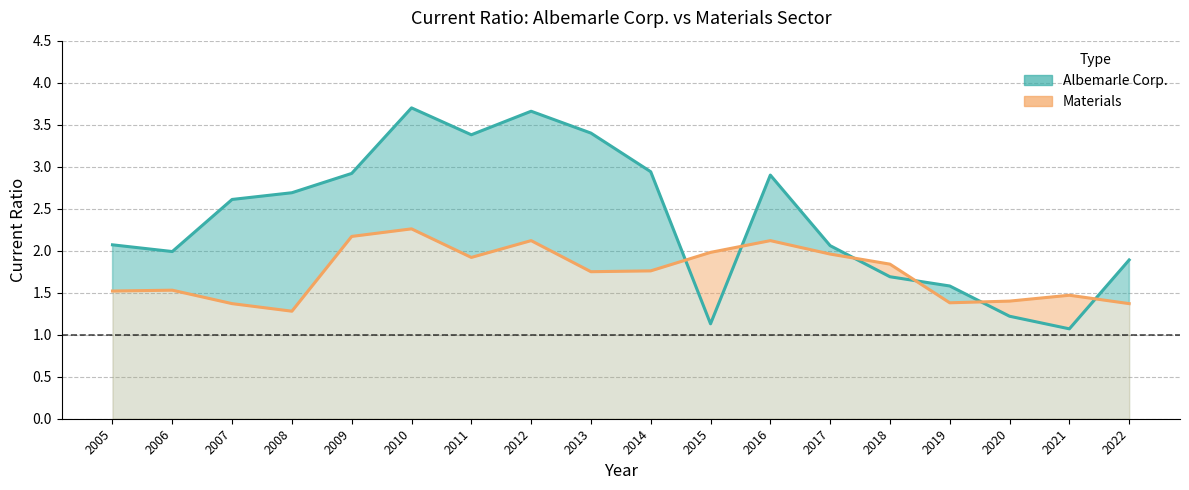

True or false: Albemarle Corp. has a value of 1.6 at 2019.

True